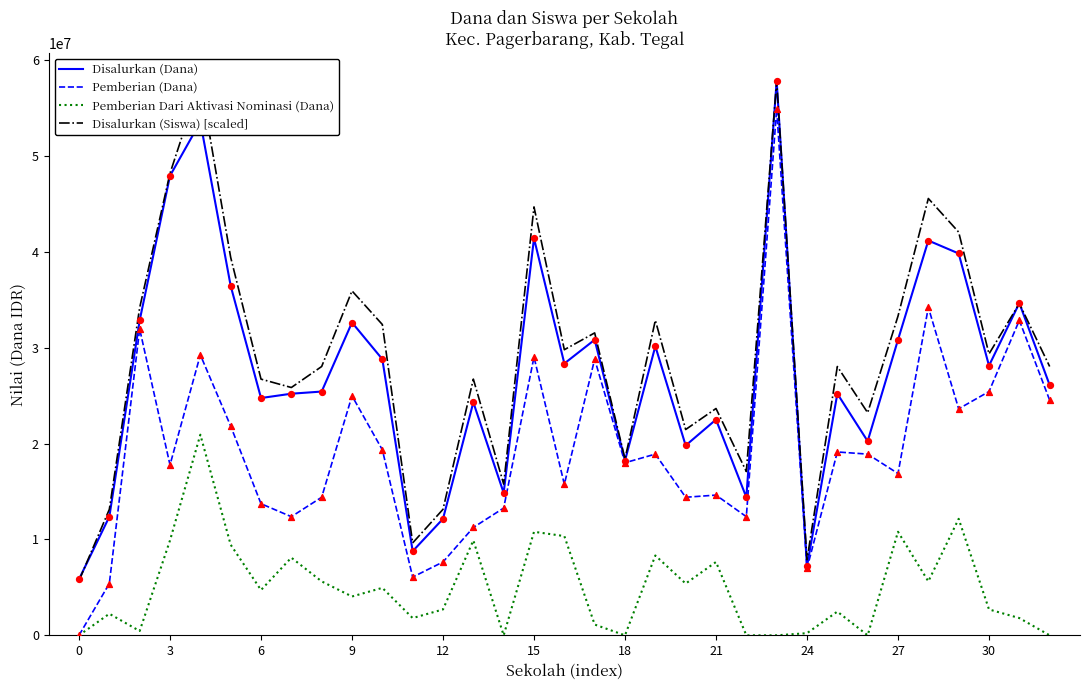

What are all the series names shown in the legend?

Disalurkan (Dana), Pemberian (Dana), Pemberian Dari Aktivasi Nominasi (Dana), Disalurkan (Siswa) [scaled]